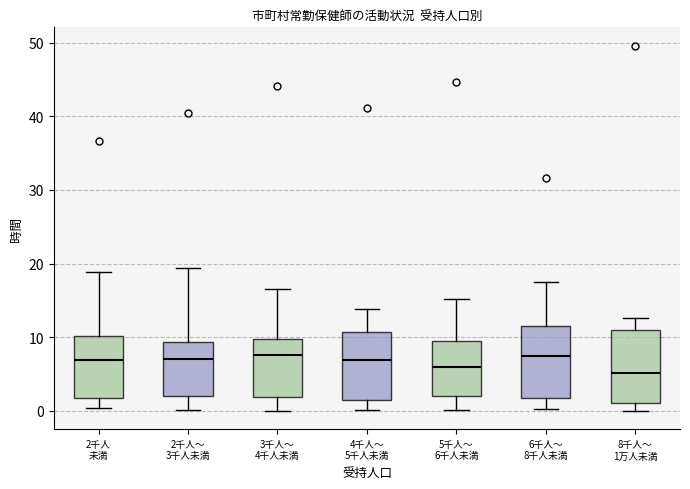

Reading left to right, read every box against the y-axis: the position of its median line, the range the box covers, and the ends of its whiskers. The values are not printed on the chart, so give them approximately, as read against the axis.

2千人 未満: median 7, box 2 to 10, whiskers 0 to 19
2千人～ 3千人未満: median 7, box 2 to 9, whiskers 0 to 19
3千人～ 4千人未満: median 8, box 2 to 10, whiskers 0 to 17
4千人～ 5千人未満: median 7, box 2 to 11, whiskers 0 to 14
5千人～ 6千人未満: median 6, box 2 to 10, whiskers 0 to 15
6千人～ 8千人未満: median 7, box 2 to 11, whiskers 0 to 18
8千人～ 1万人未満: median 5, box 1 to 11, whiskers 0 to 13